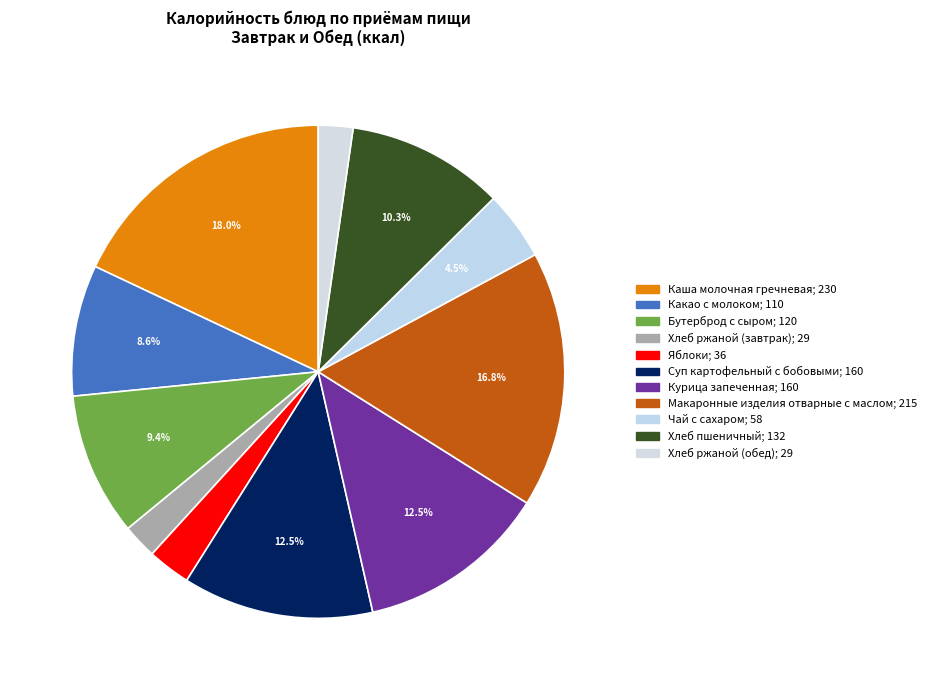

What percentage is the Яблоки slice, to the nearest percent?

3%